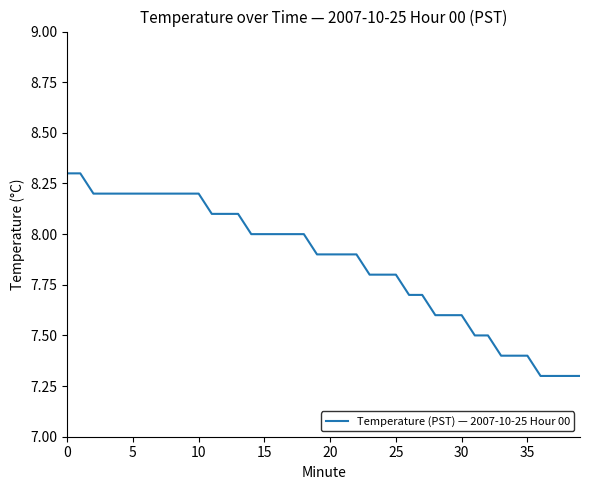

What is the difference between the maximum and minimum values?

1.0